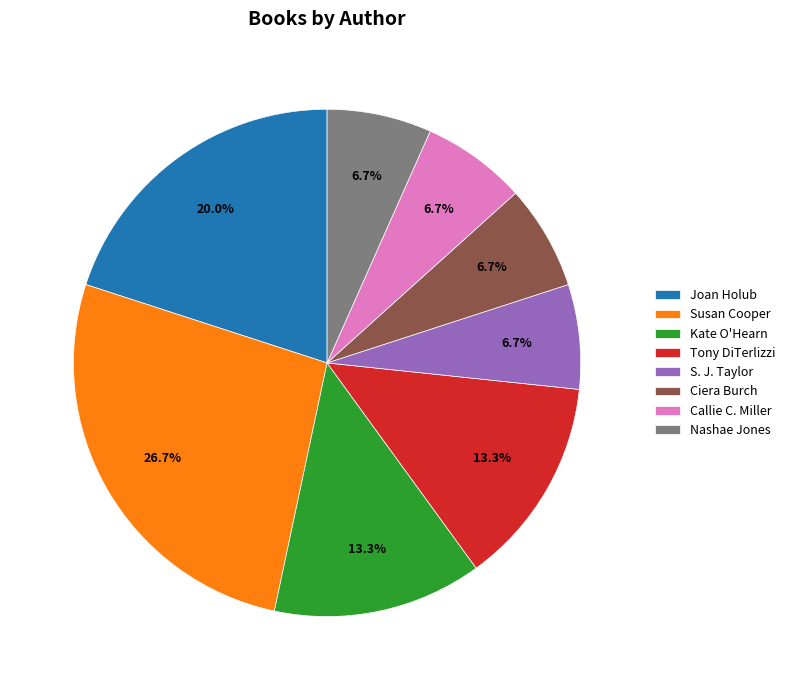

To the nearest percent, what is the combined percentage of S. J. Taylor and Ciera Burch?

13%